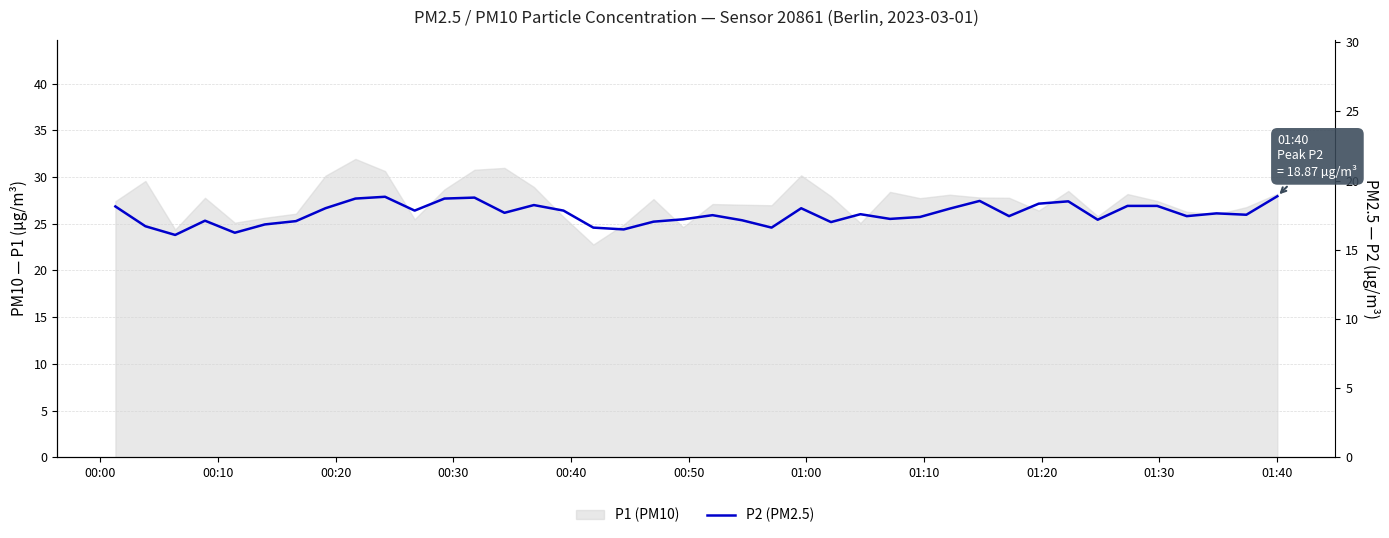

The chart shows a value of 29.3 at 00:30. True or false?

False